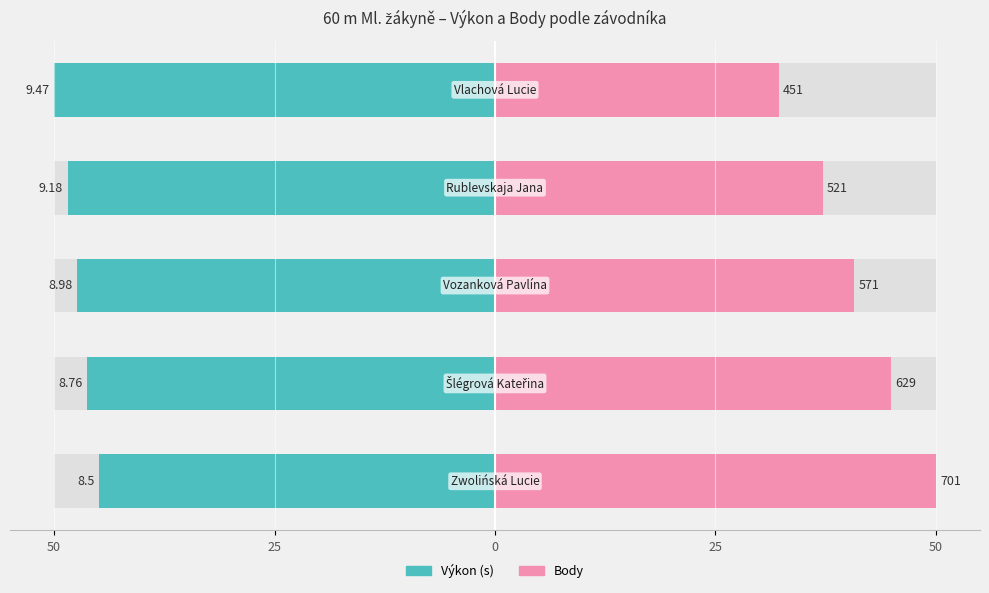

How many values in the Body series are below 40?

2